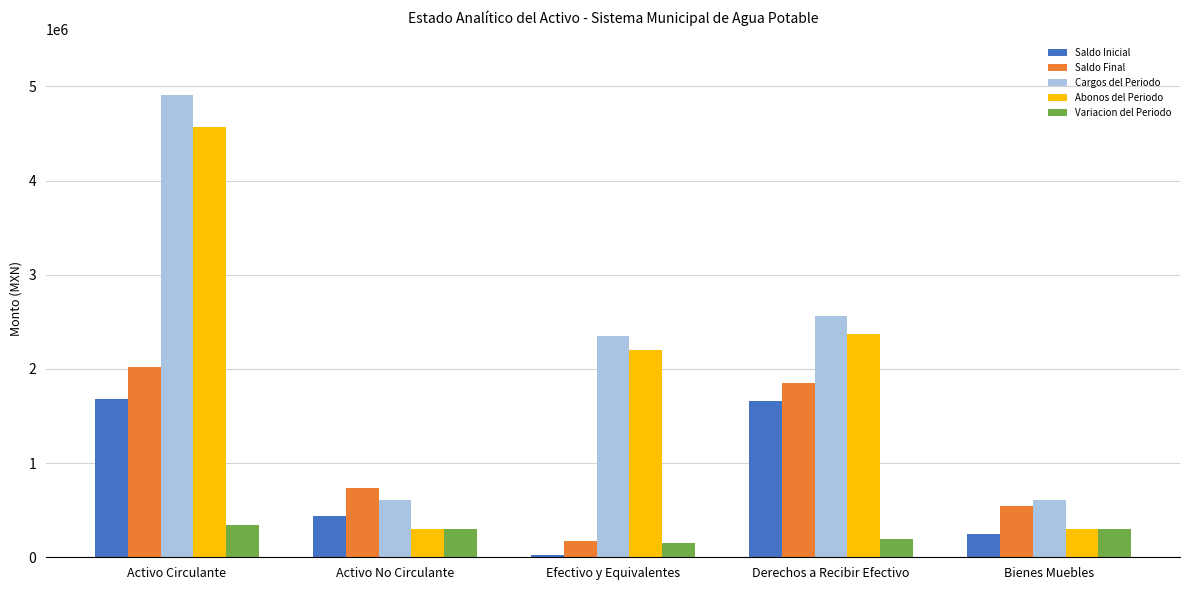

List the series in order of their peak value, lowest first.

Variacion del Periodo, Saldo Inicial, Saldo Final, Abonos del Periodo, Cargos del Periodo